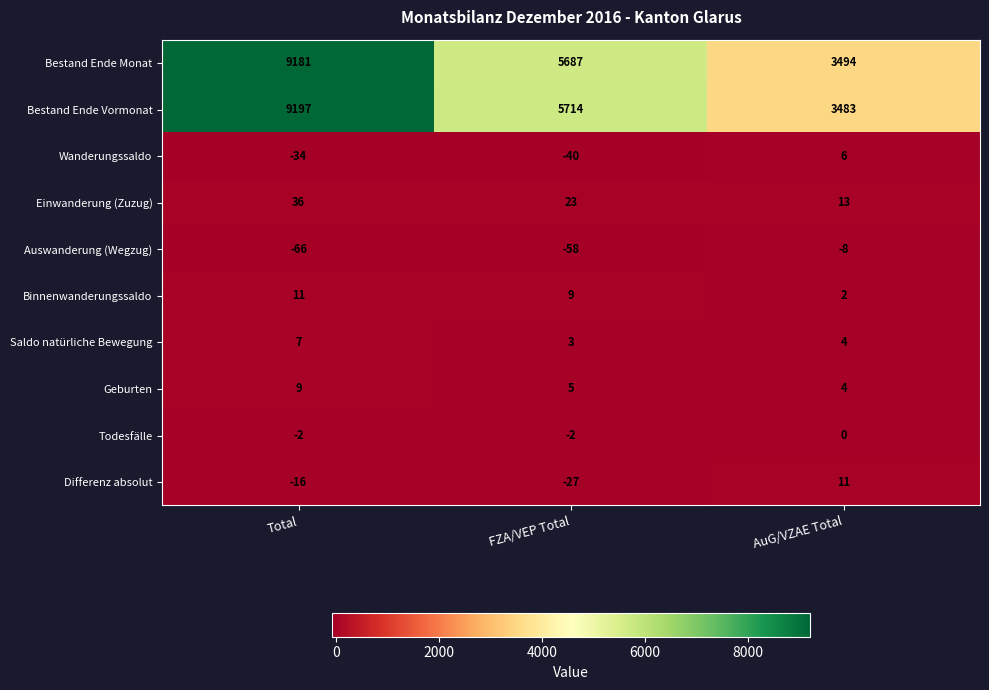

What is the total value across all series at Total?

18323